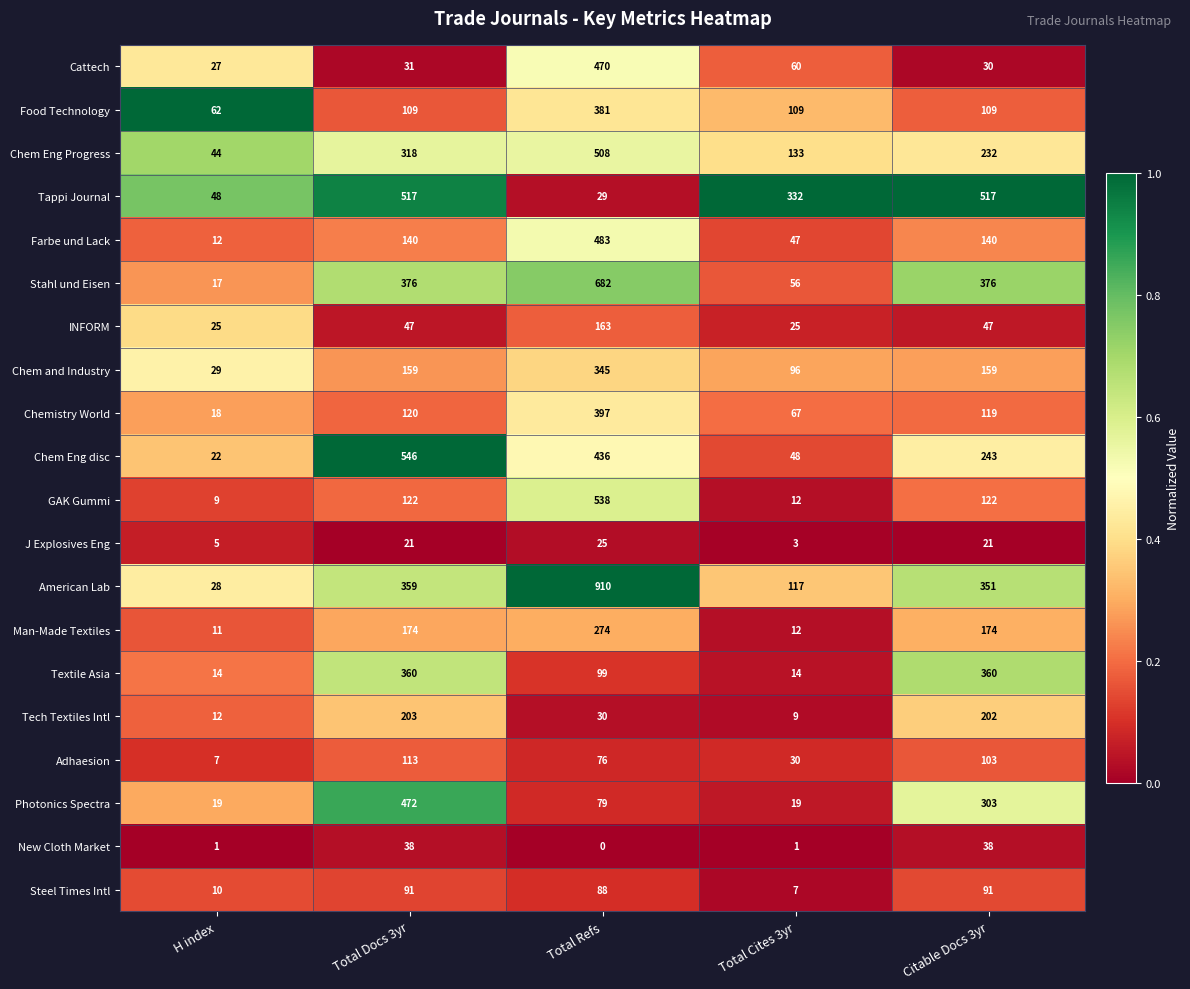

How many series are shown in this chart?

20